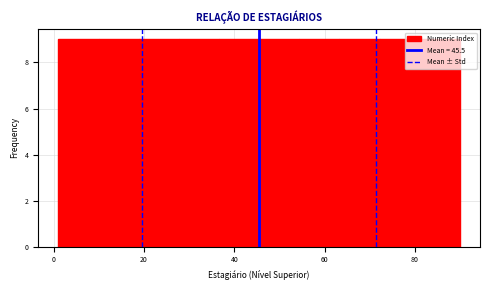

Reading left to right, list every bar in this chart as the range it spans on the x-axis followed by its height. Neither the bar edges nor the heights are printed on the chart, so give them approximately, as read against the axes.

2 to 10: 9
10 to 18: 9
18 to 28: 9
28 to 36: 9
36 to 46: 9
46 to 54: 9
54 to 64: 9
64 to 72: 9
72 to 82: 9
82 to 90: 9